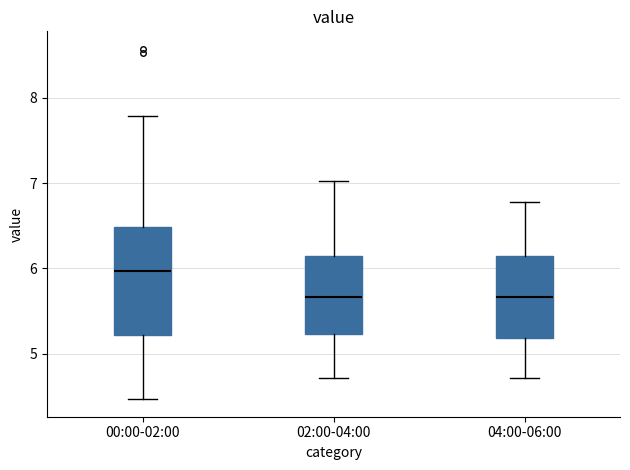

Which box has the highest median line?

00:00-02:00